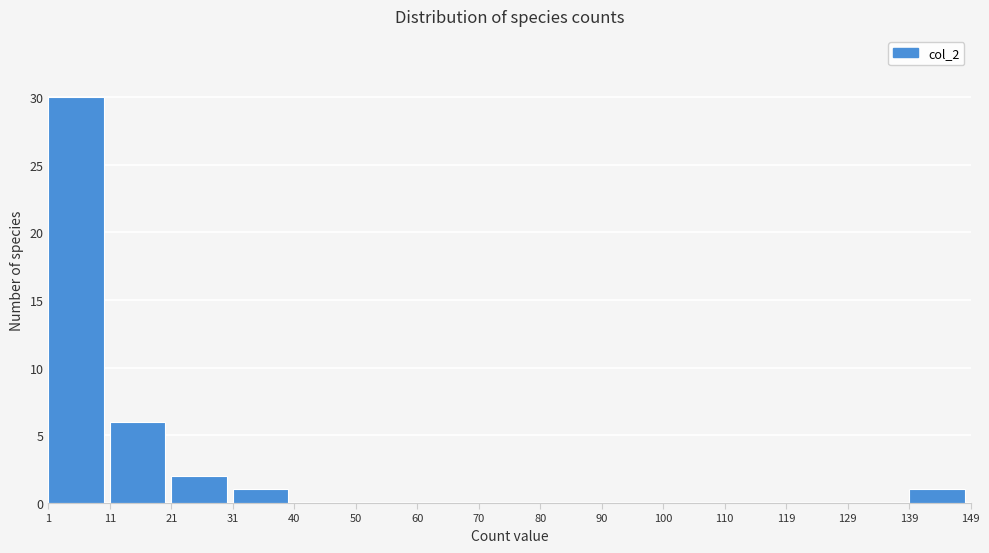

How tall is the bar that spans 11 to 21 on the x-axis? The values are not printed on the chart, so give them approximately, as read against the axis.

6